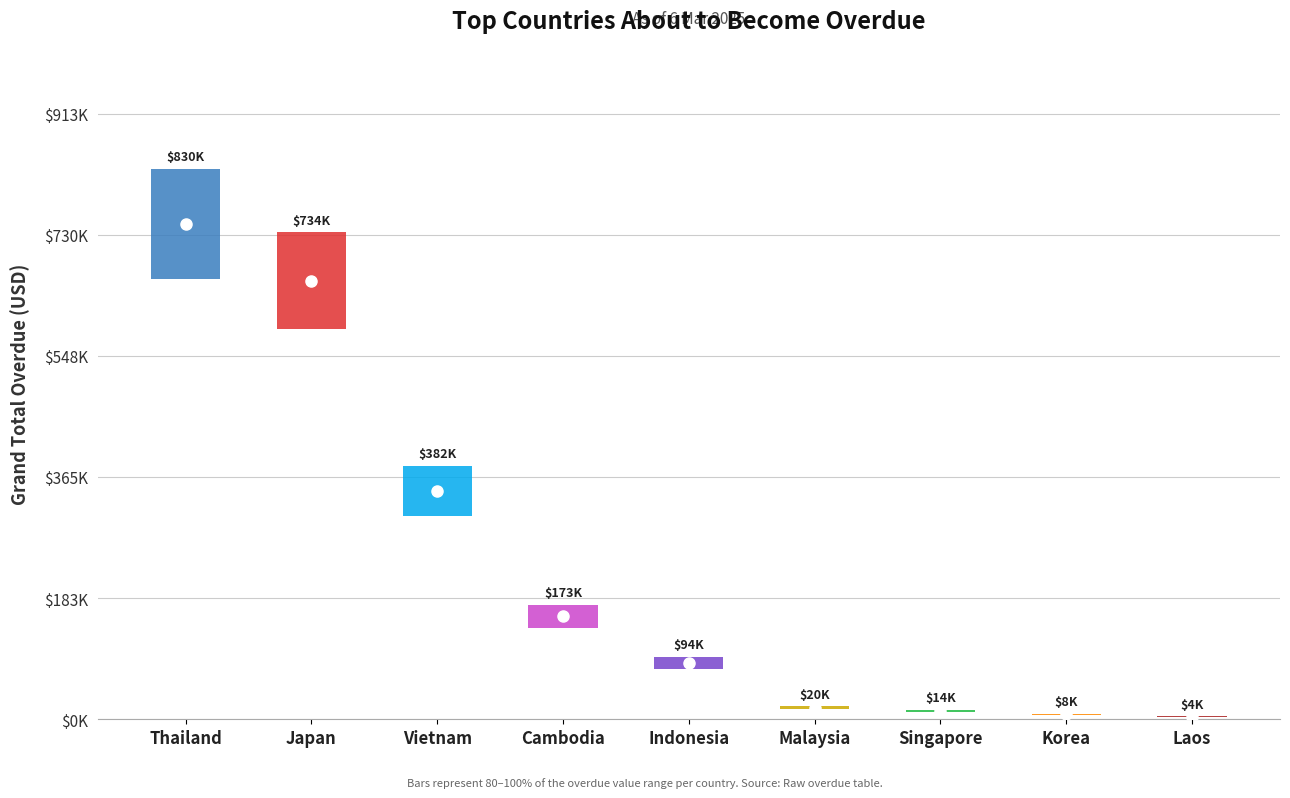

List the labels in order of value, largest first.

Thailand, Japan, Vietnam, Cambodia, Indonesia, Malaysia, Singapore, Korea, Laos